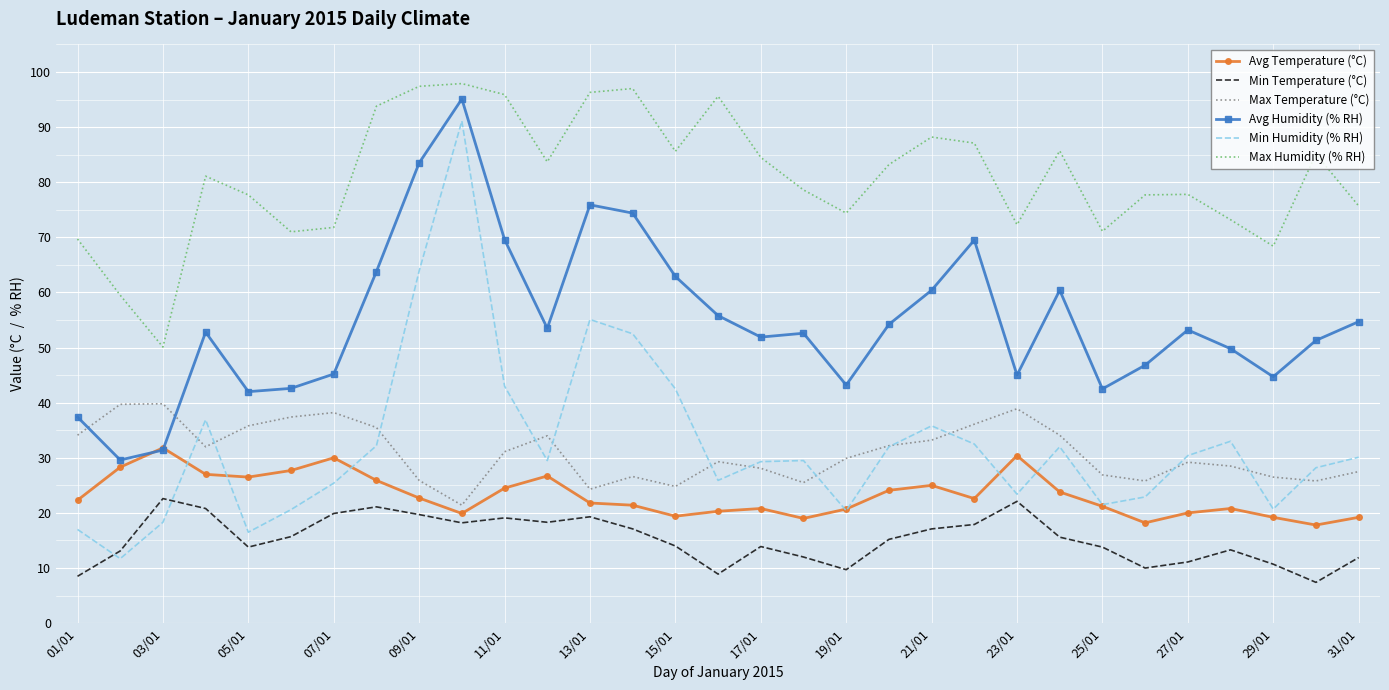

What is the minimum value shown in the chart?

7.4